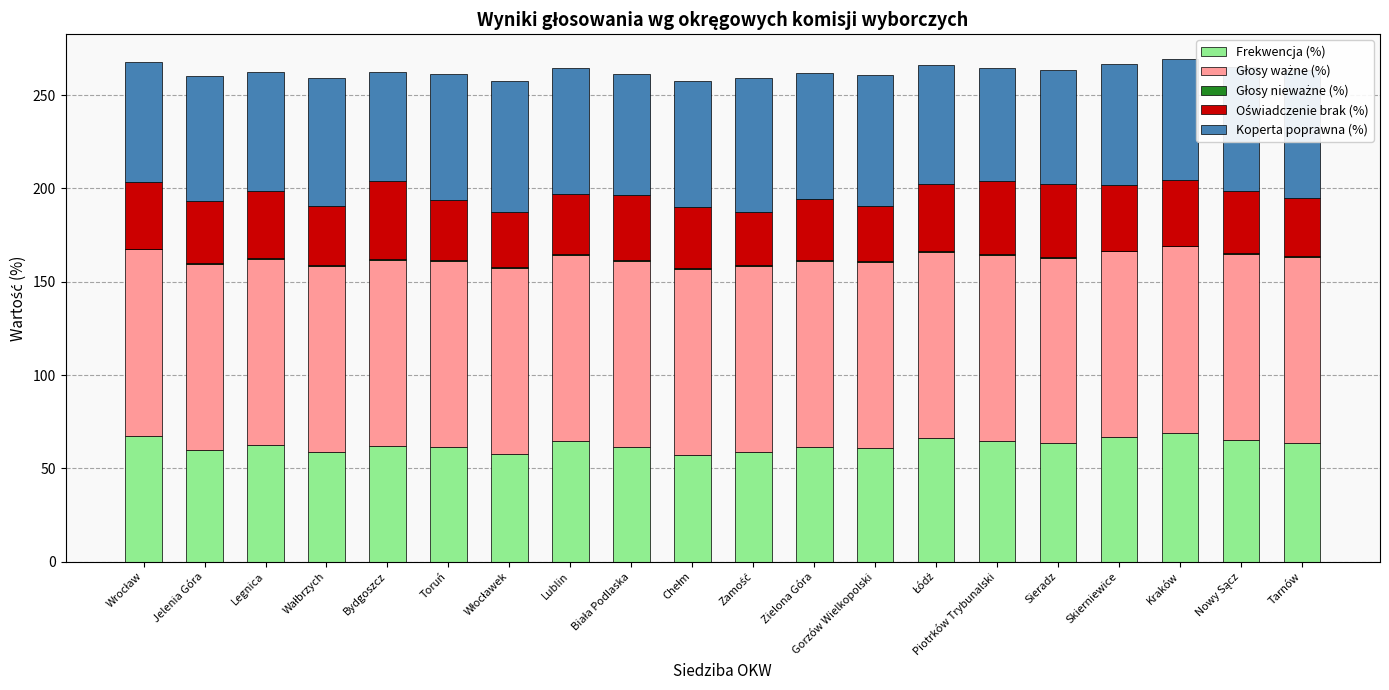

What is the highest value of the Frekwencja (%) series?

69.2